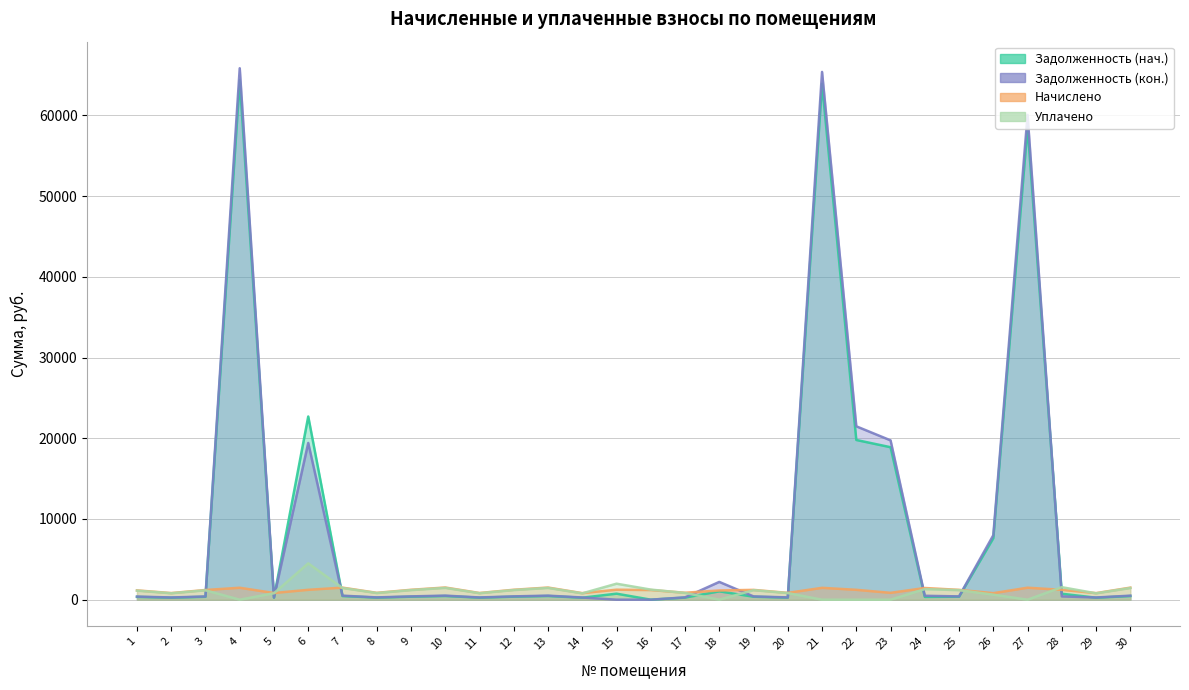

Where do Задолженность (кон.) and Начислено first cross each other?

3 and 4